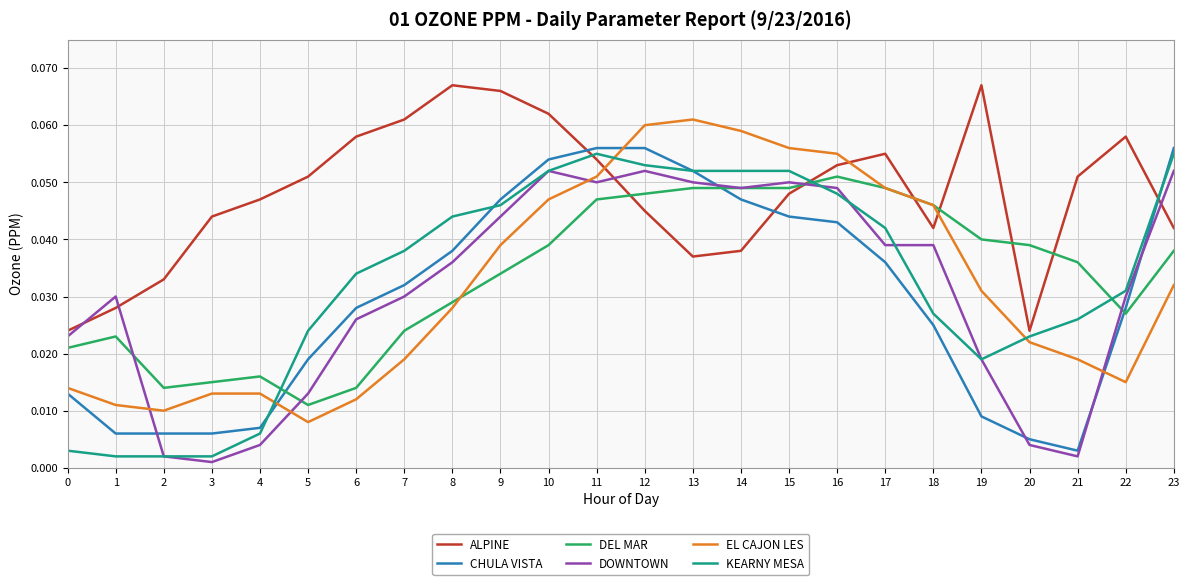

Between 13 and 22, which series saw the biggest shift?

EL CAJON LES